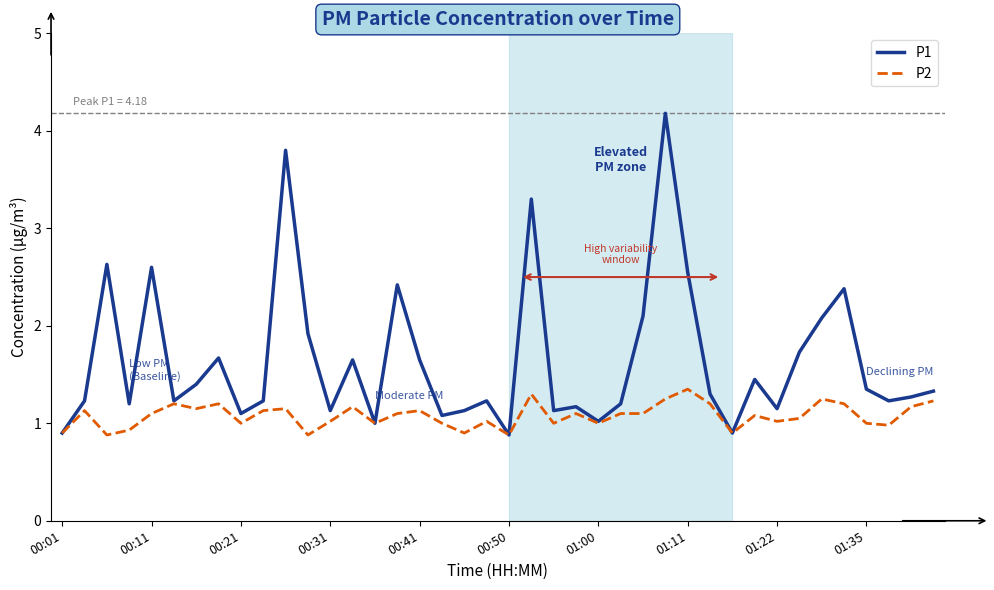

What is the smallest value displayed?

0.9